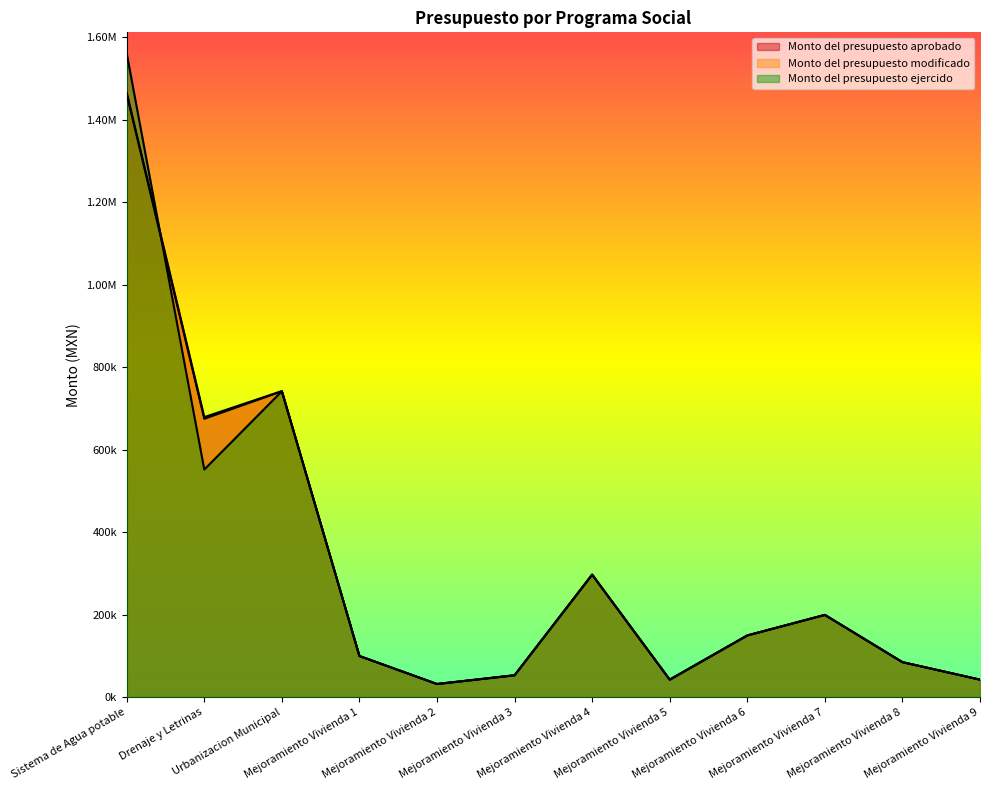

What position from the left is Urbanizacion Municipal?

3